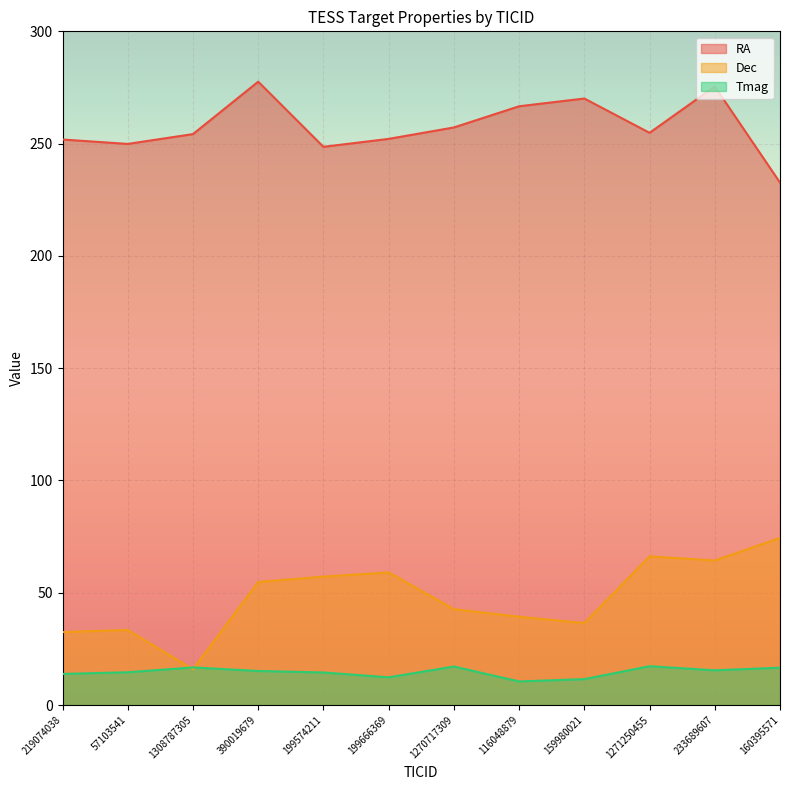

What is the average value of the Dec series?

48.0